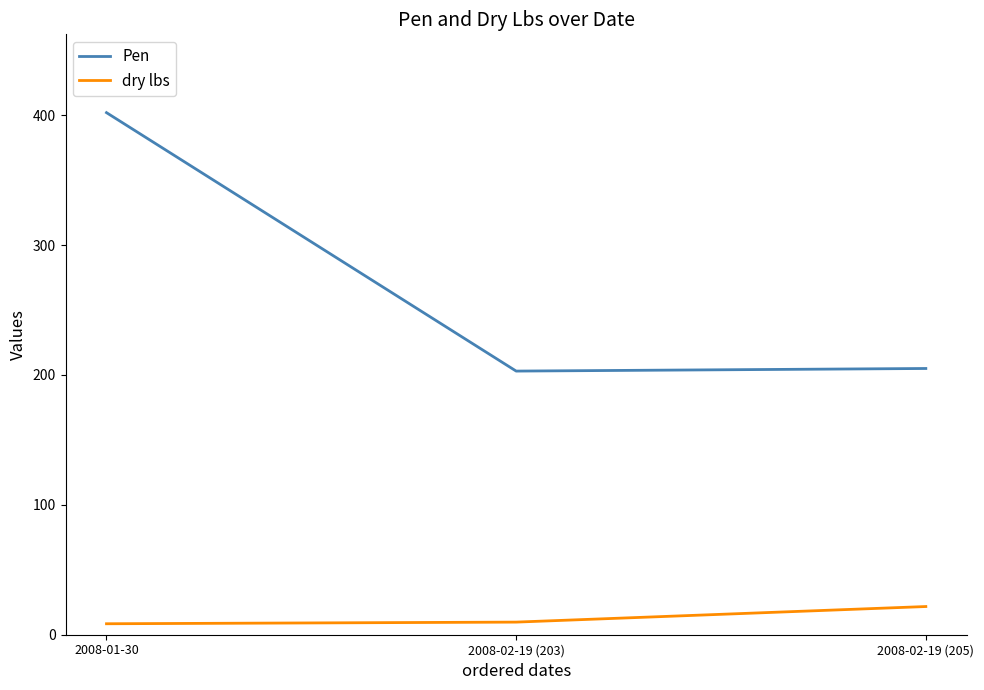

What is the difference between the Pen values at 2008-01-30 and 2008-02-19 (205)?

197.0